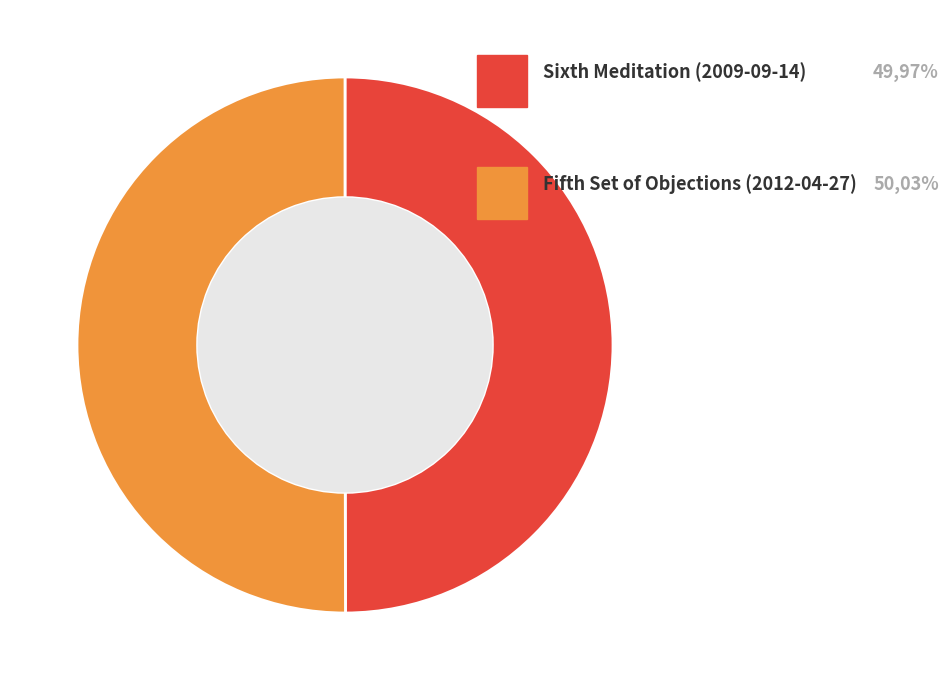

Count the number of slices in the pie.

2